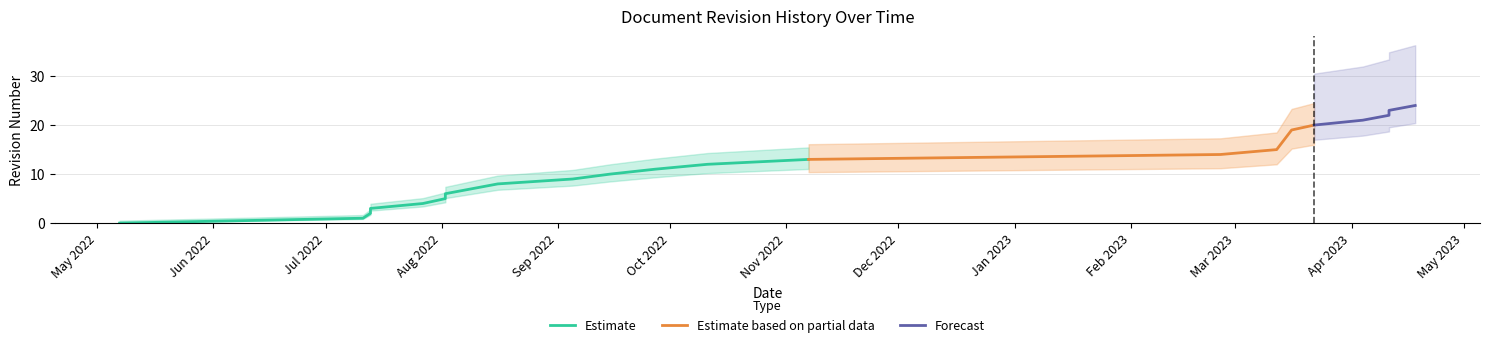

What is the average value?

12